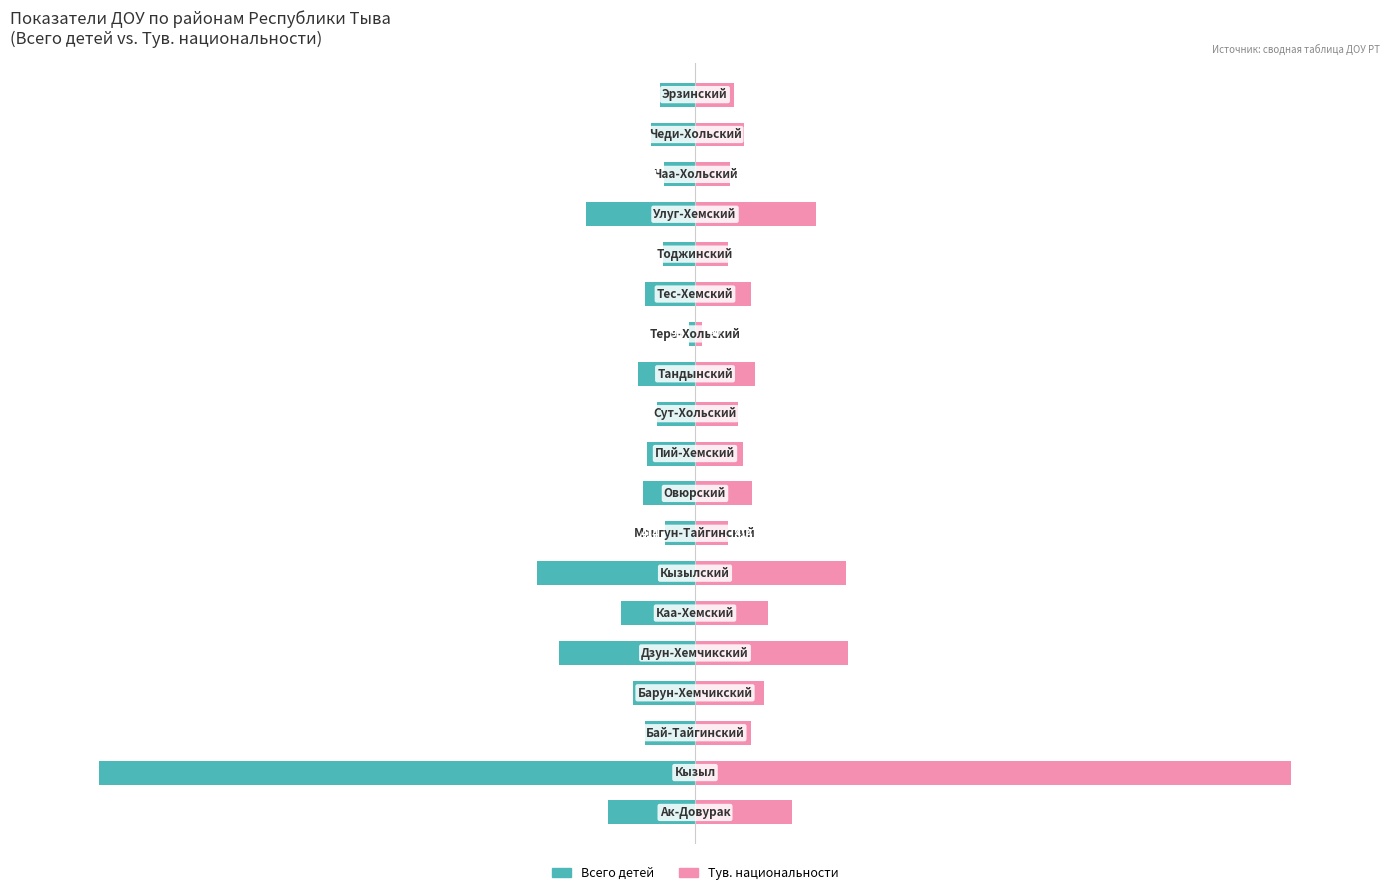

Rank the series at 16 from highest to lowest value.

Тув. национальности, Всего детей